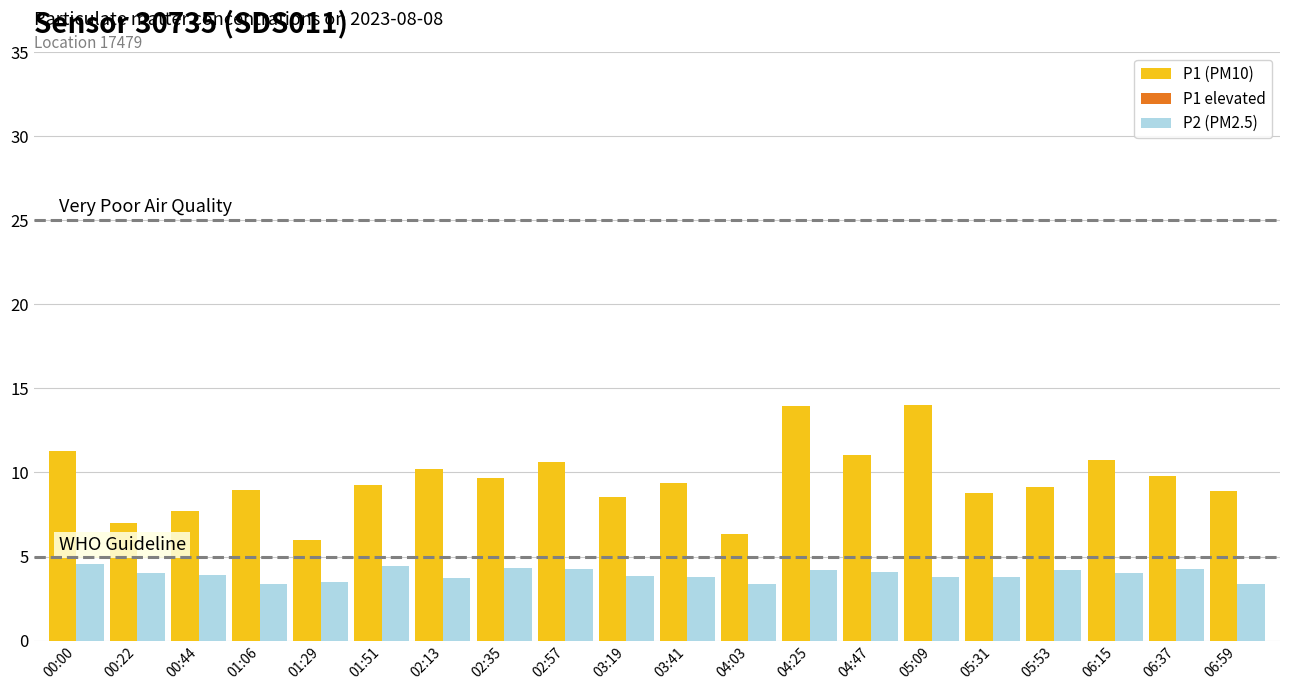

What is the greatest value displayed?

14.0